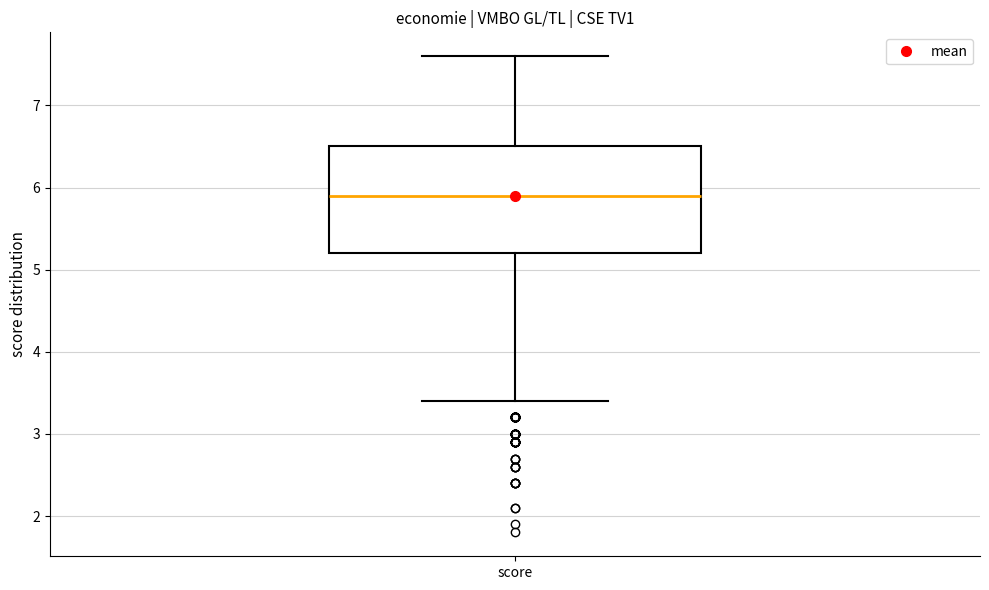

Transcribe this box plot: give where the median line is, the range the box spans, and where the two whiskers end, as read against the y-axis. The values are not printed on the chart, so give them approximately, as read against the axis.

median 5.9, box 5.2 to 6.5, whiskers 3.4 to 7.6